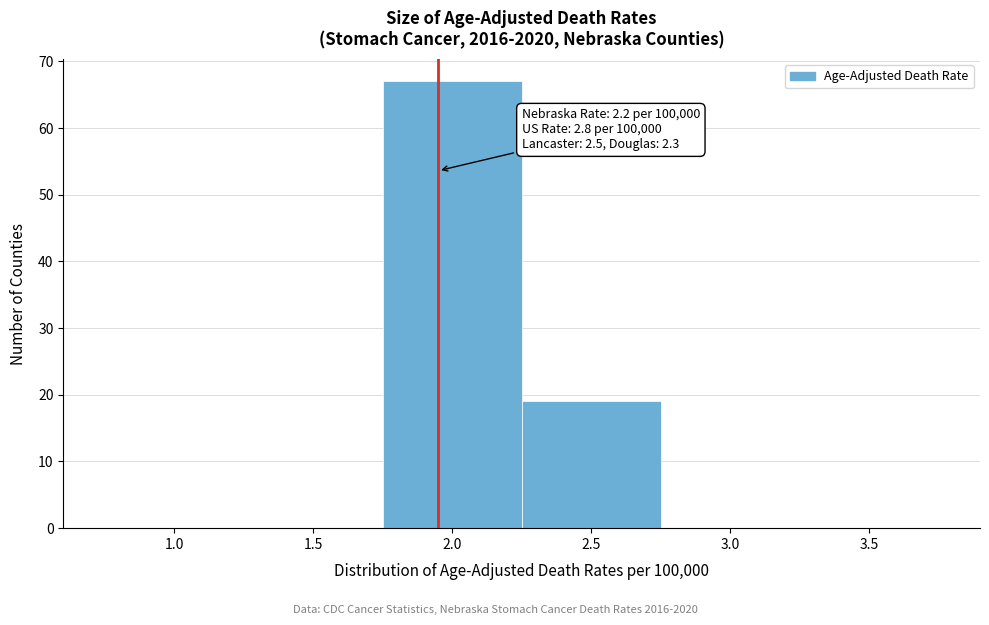

Reading left to right, extract all data points from this chart.

1.0=0	1.5=0	2.0=67	2.5=19	3.0=0	3.5=0